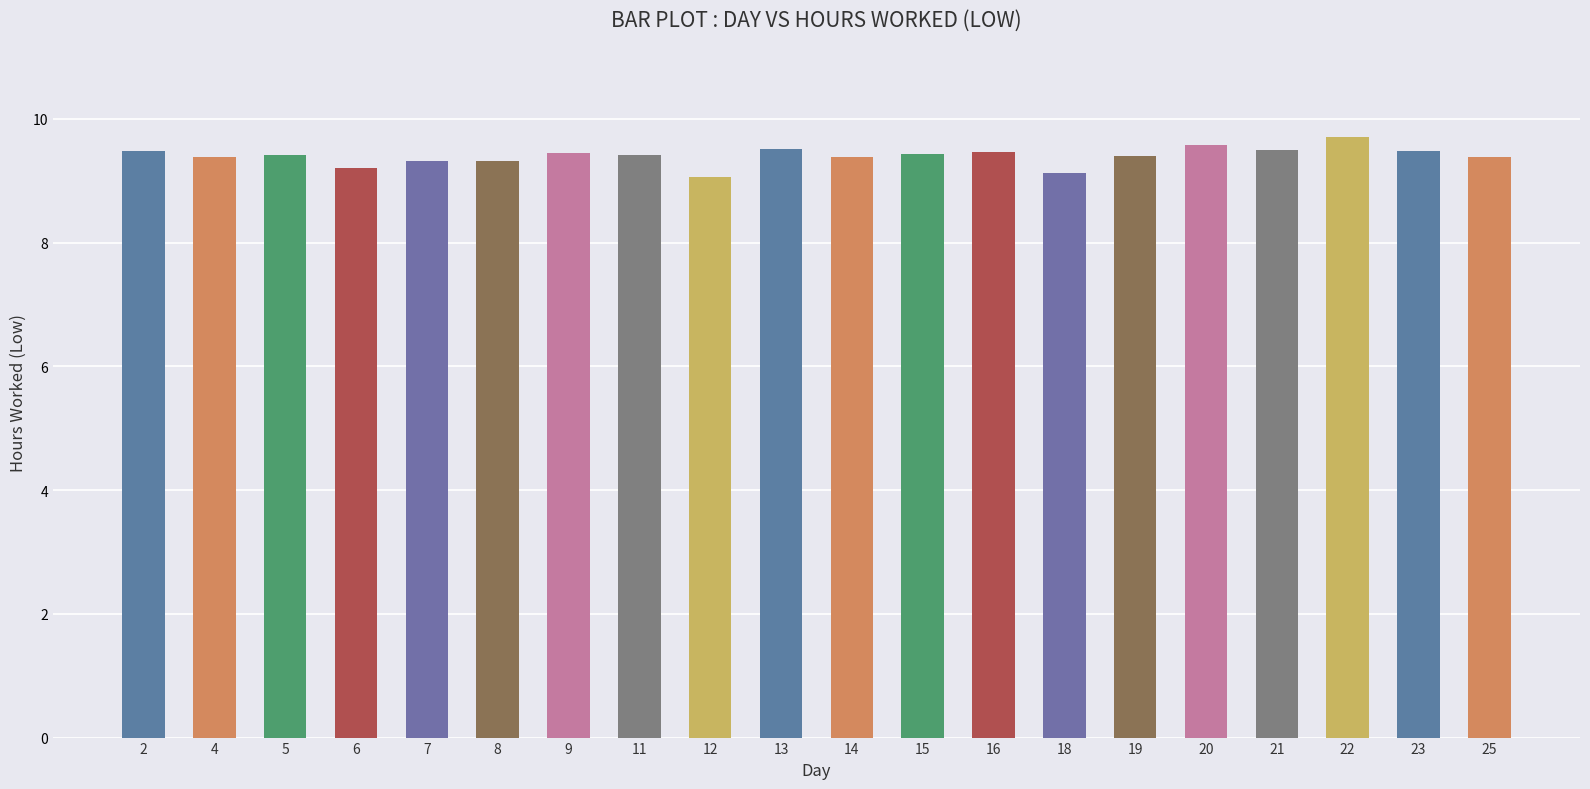

Read the value at 18.

9.1